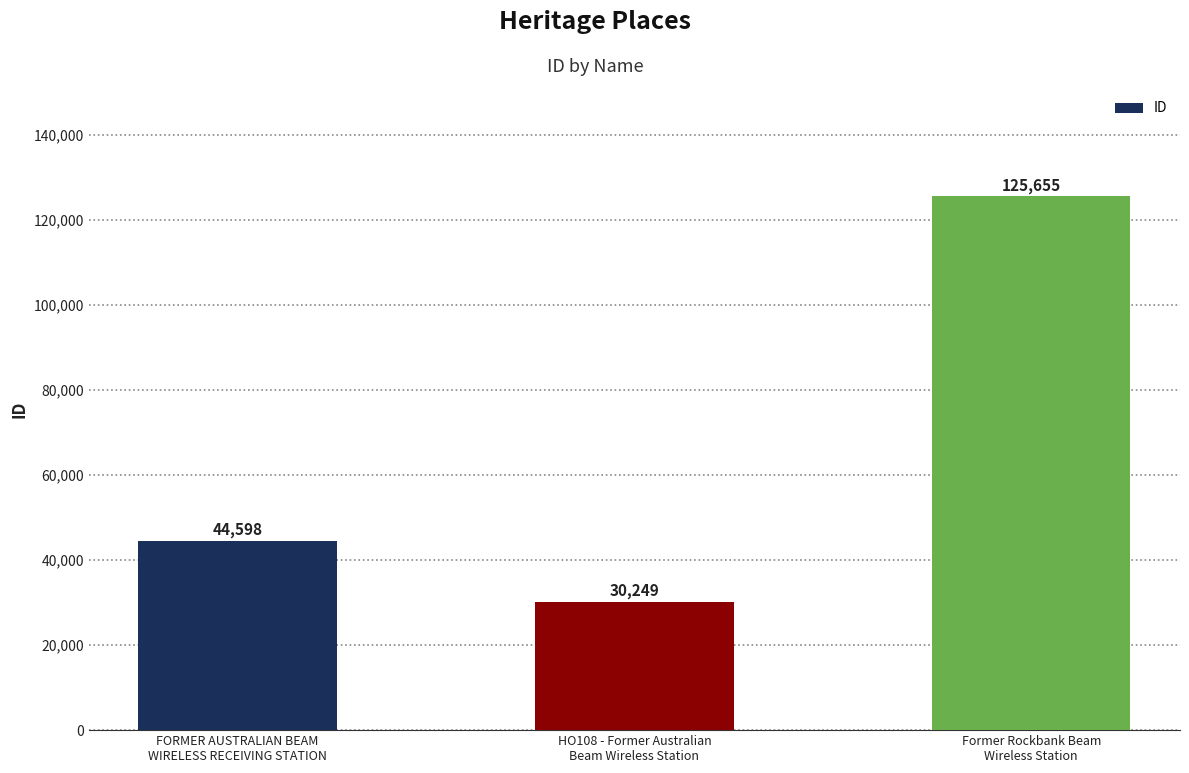

True or false: the data shows 212375 at Former Rockbank Beam
Wireless Station.

False